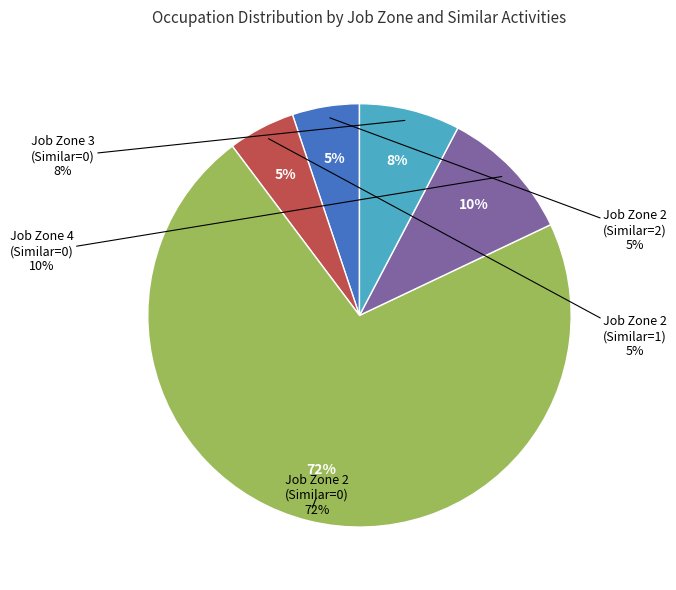

Which category has the biggest portion of the pie?

Job Zone 2 (Similar=0)